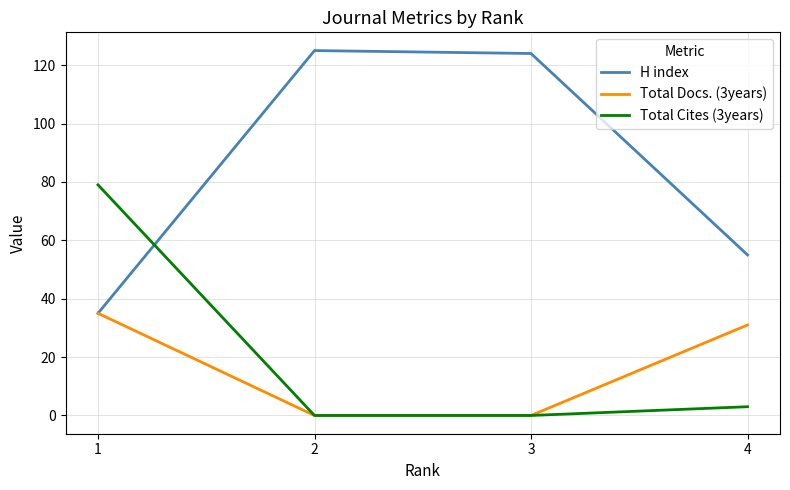

What is the total value across all series at 4?

89